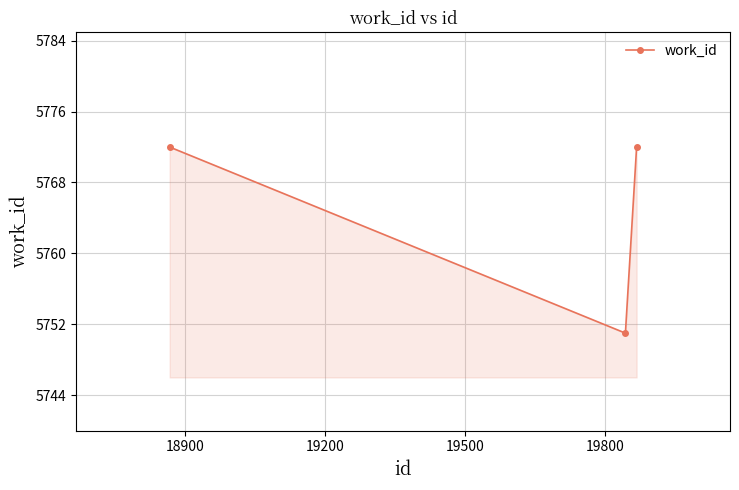

What is the greatest value displayed?

5772